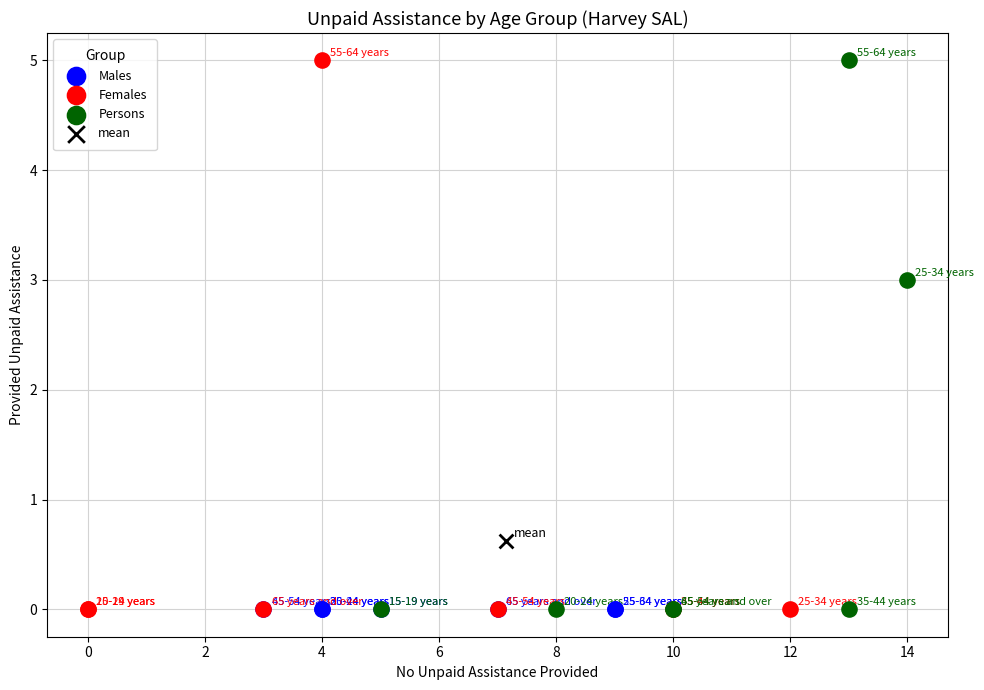

What are all the series names shown in the legend?

Males, Females, Persons, mean